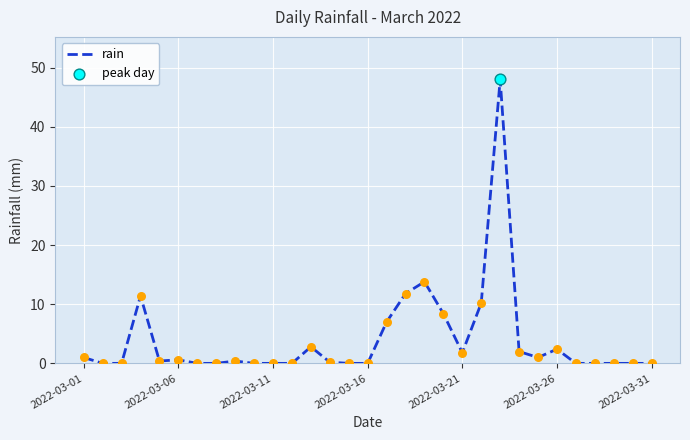

What is the difference between the maximum and minimum values?

48.0